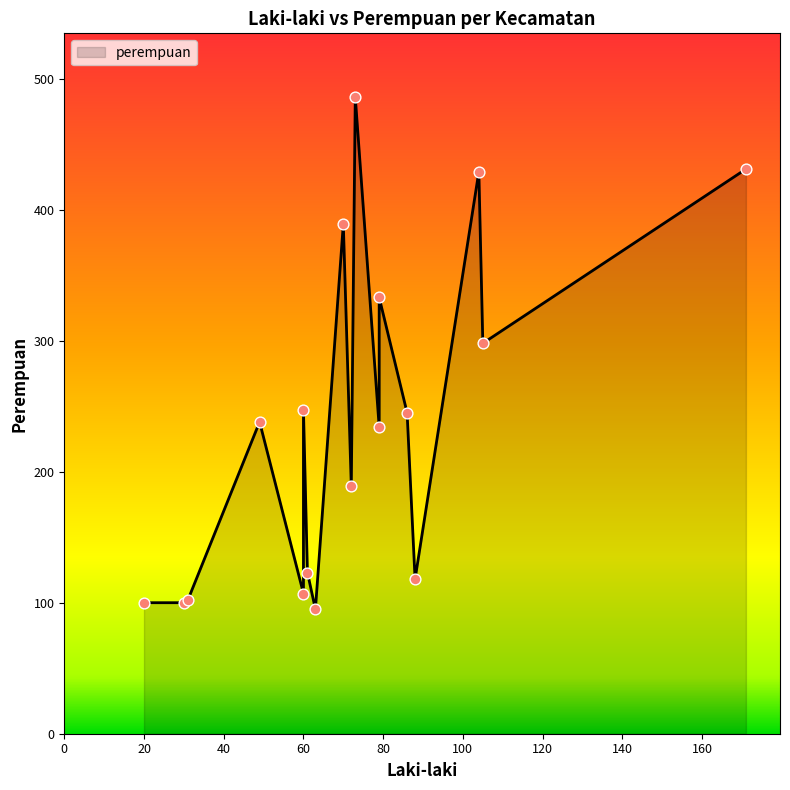

Which series has the largest total across all categories?

perempuan